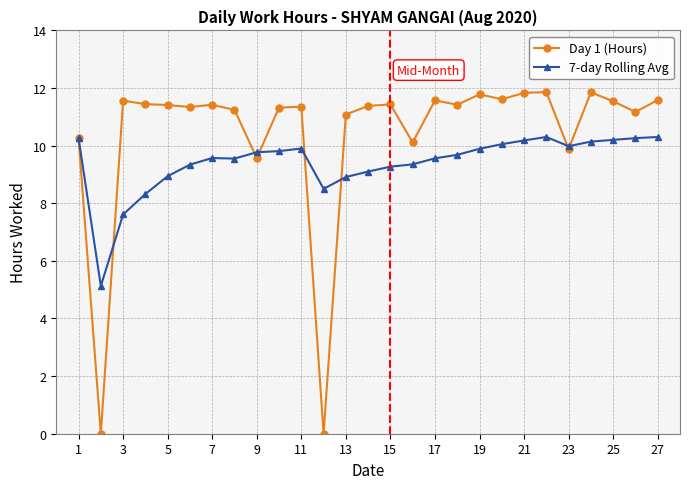

Which series has the largest range (max minus min)?

Day 1 (Hours)